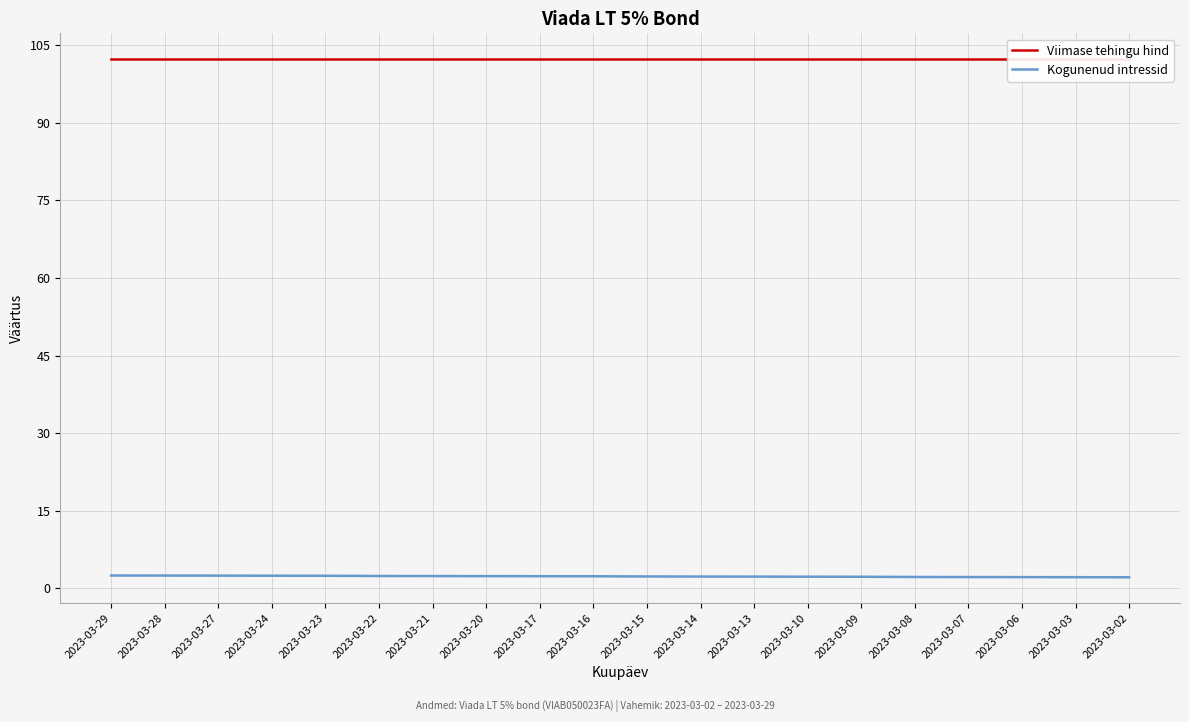

Is this an area chart (filled region under the line)?

No